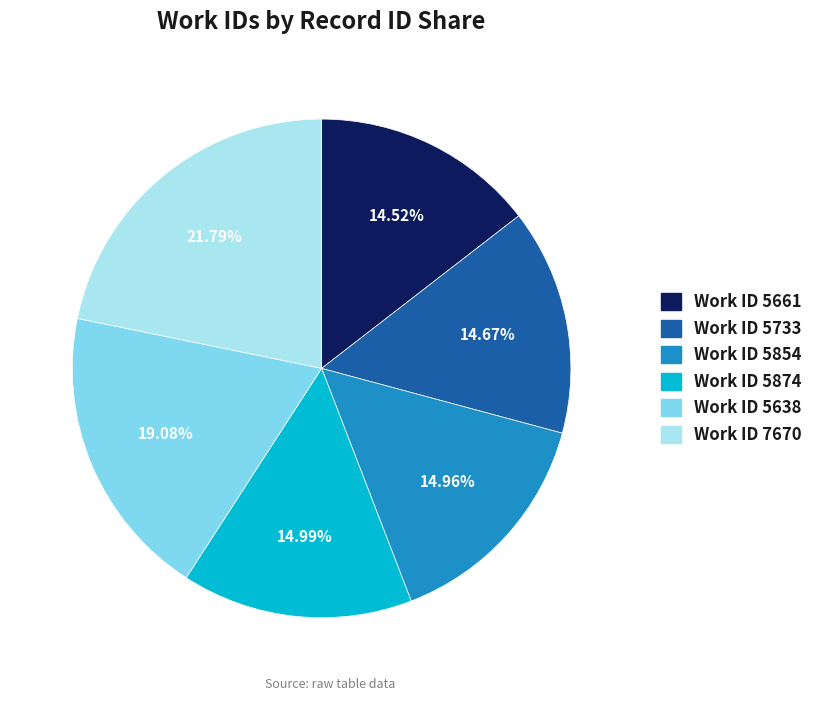

Approximately how many times larger is the value at Work ID 5638 compared to Work ID 5733?

1.3